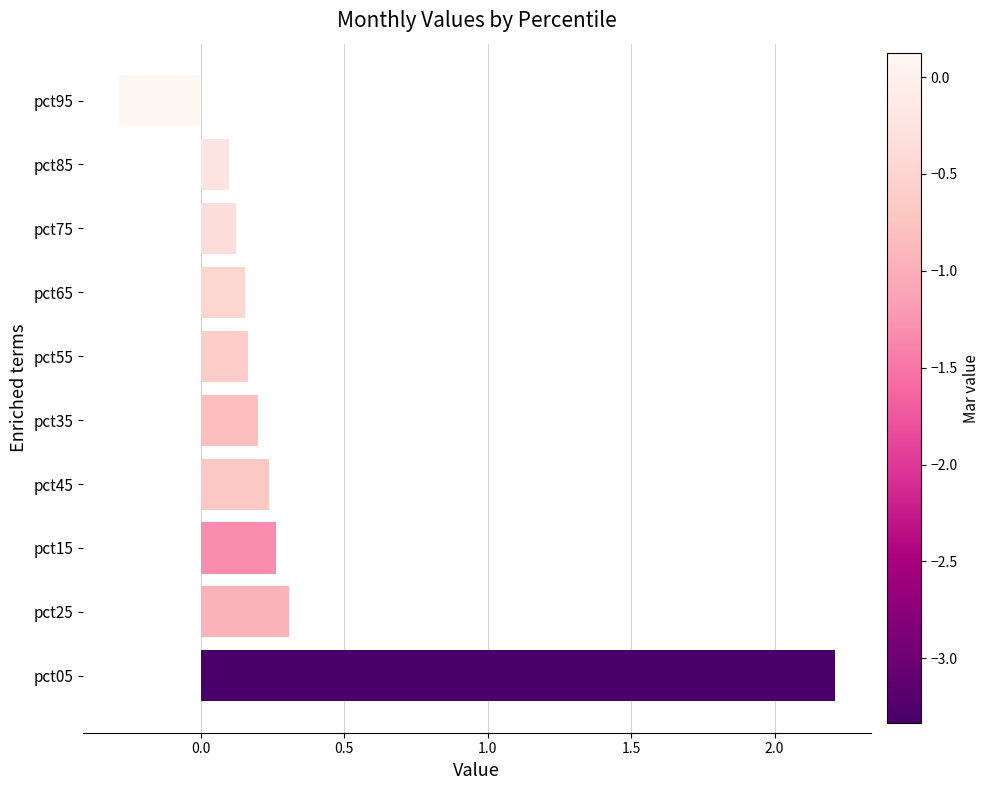

What is the sum of all values?

3.5